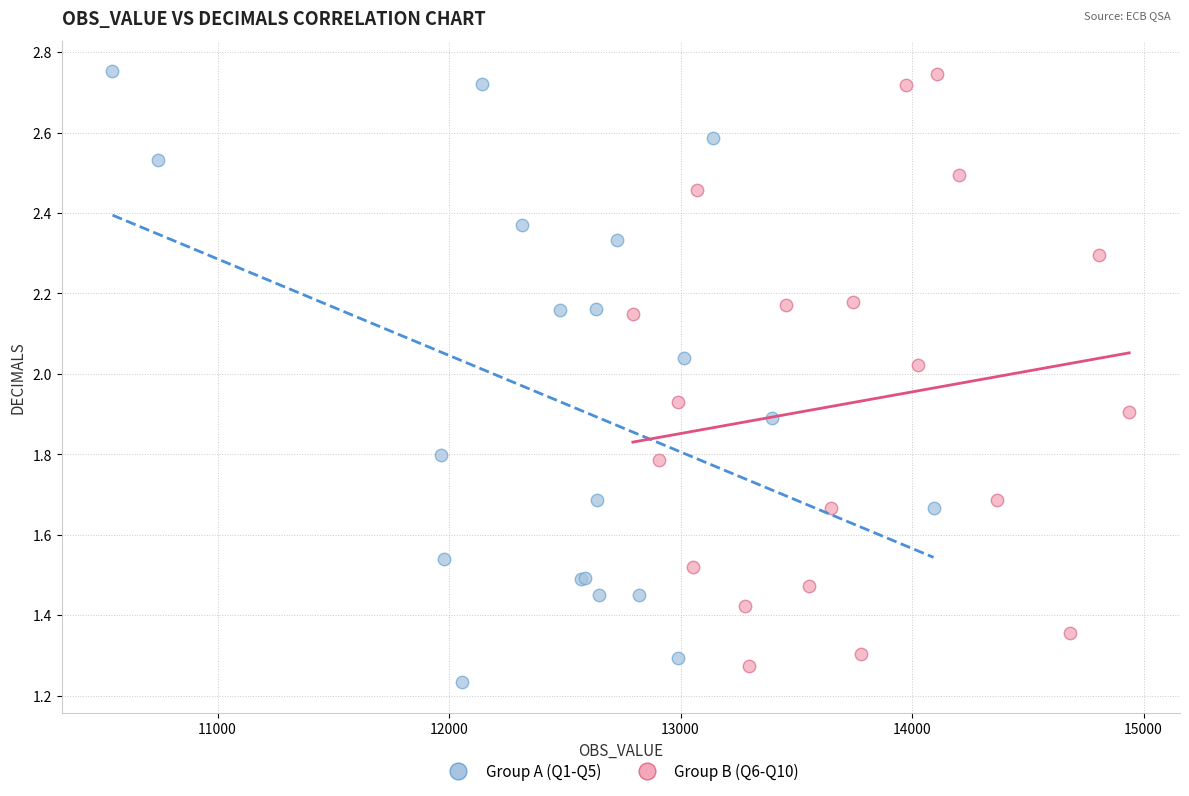

Which series has the widest spread of Y values?

Group A (Q1-Q5)